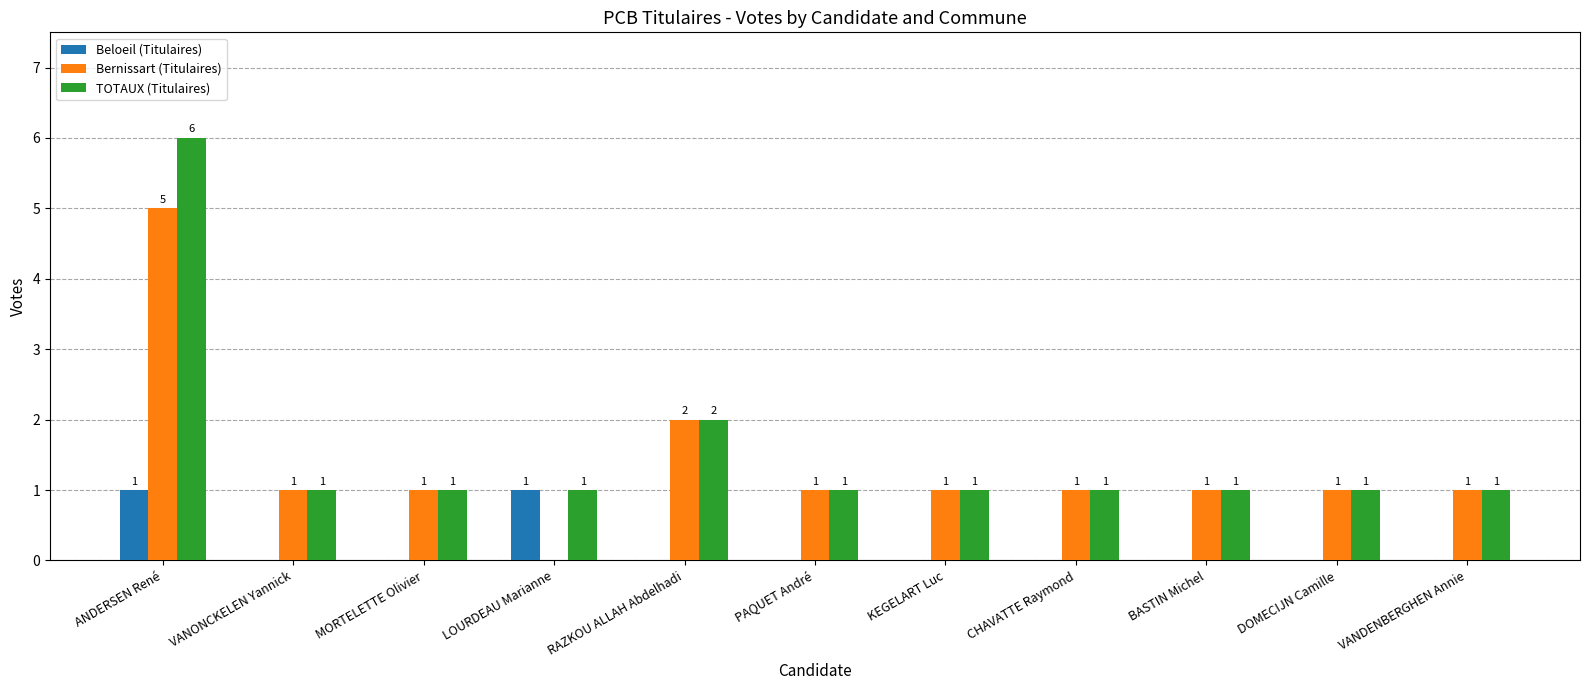

How many values in Beloeil (Titulaires) are above zero?

2